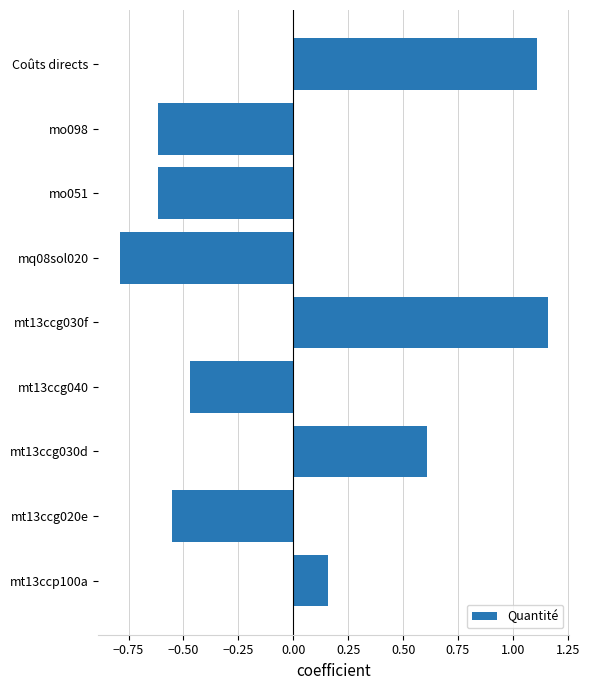

Which category has the highest value across all series?

mt13ccg030f